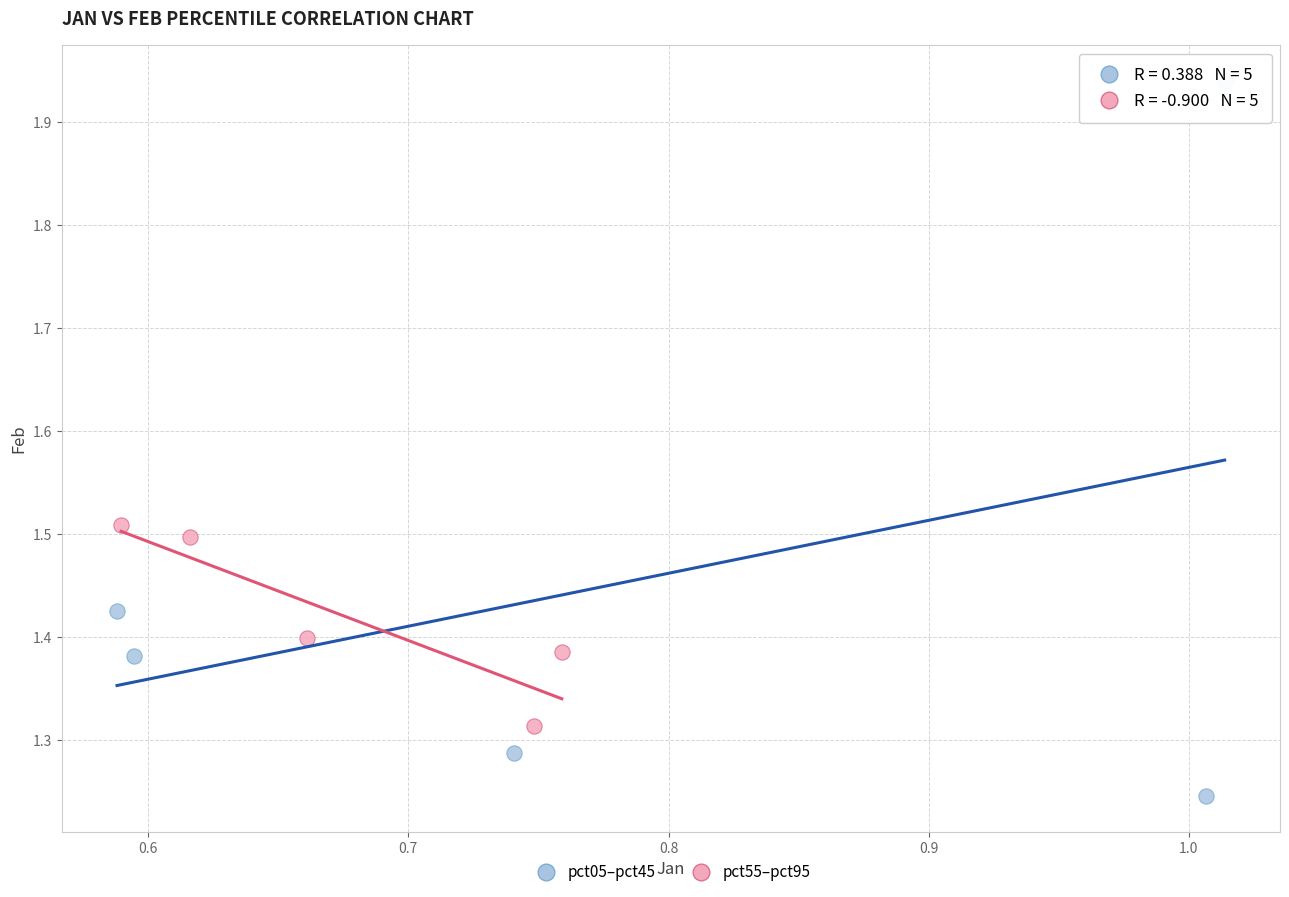

What are all the series names shown in the legend?

pct05–pct45, pct55–pct95